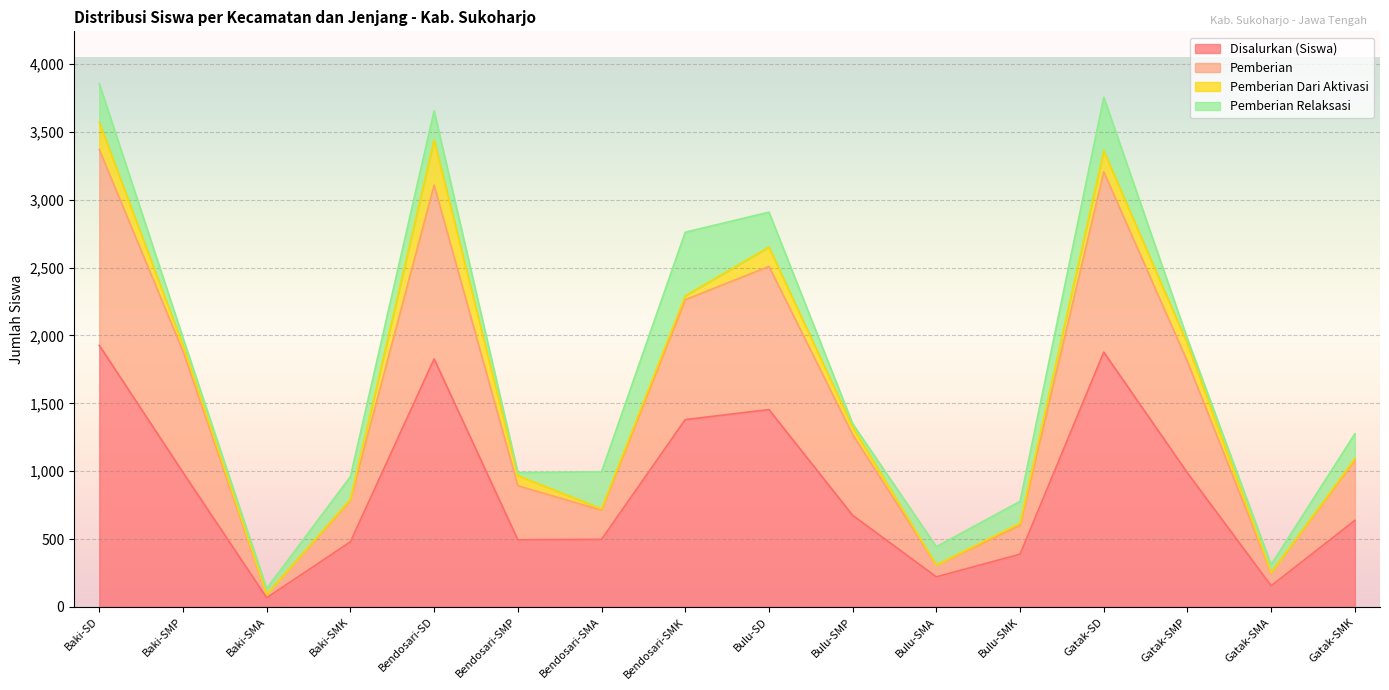

What is the difference between the Disalurkan (Siswa) values at Gatak-SD and Bulu-SMK?

1488